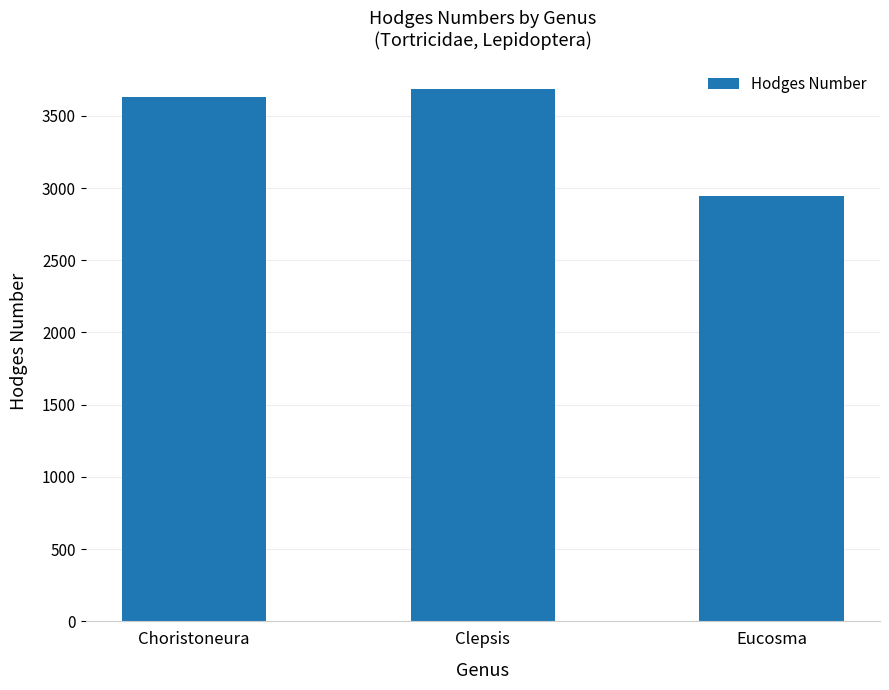

What is the maximum value shown in the chart?

3686